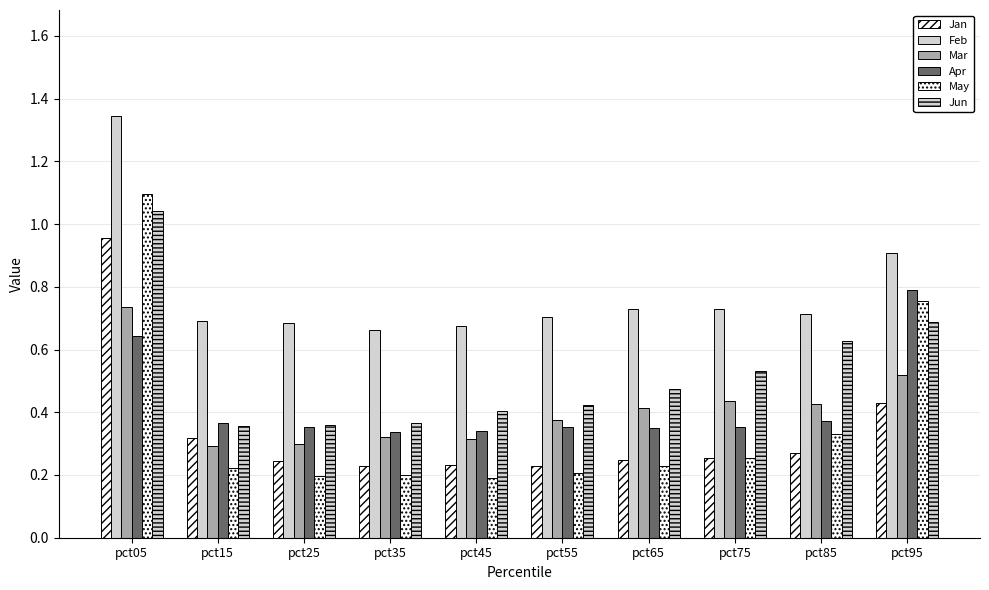

Is it true that May equals 0.1 at pct45?

False